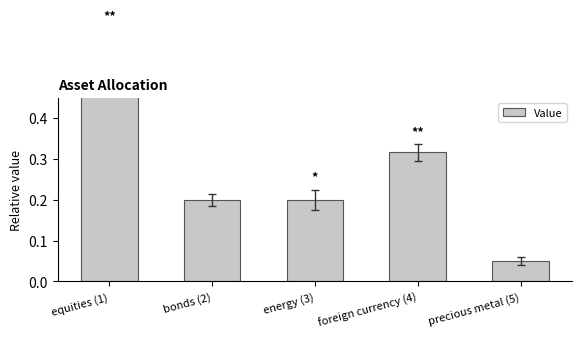

Does the chart contain any negative values?

No